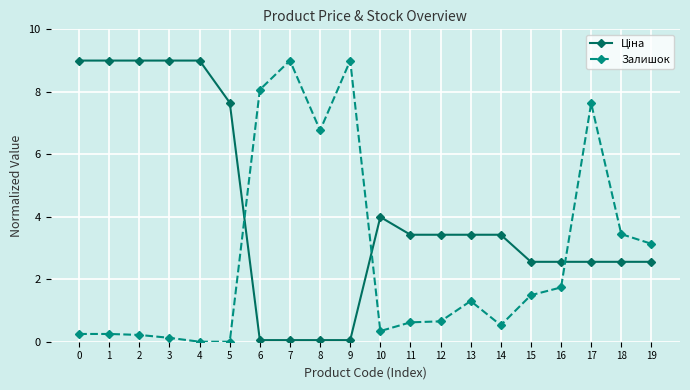

What is the maximum value shown in the chart?

9.0